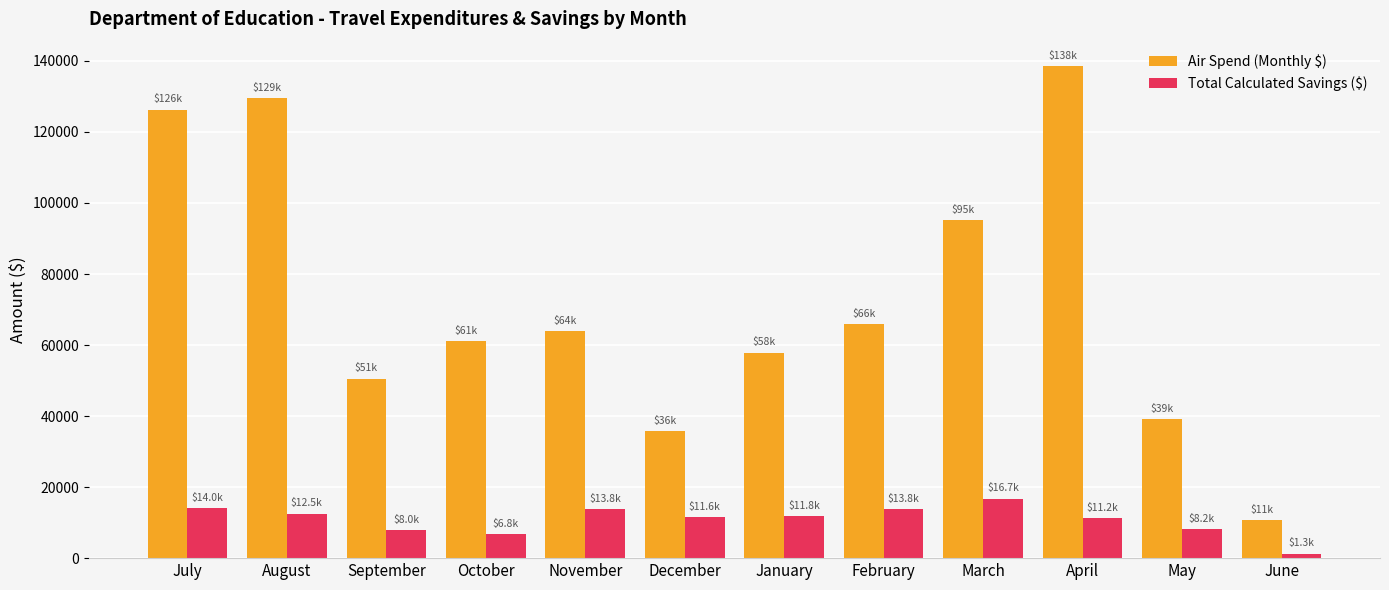

The value of Total Calculated Savings ($) at December is 2984.5. True or false?

False